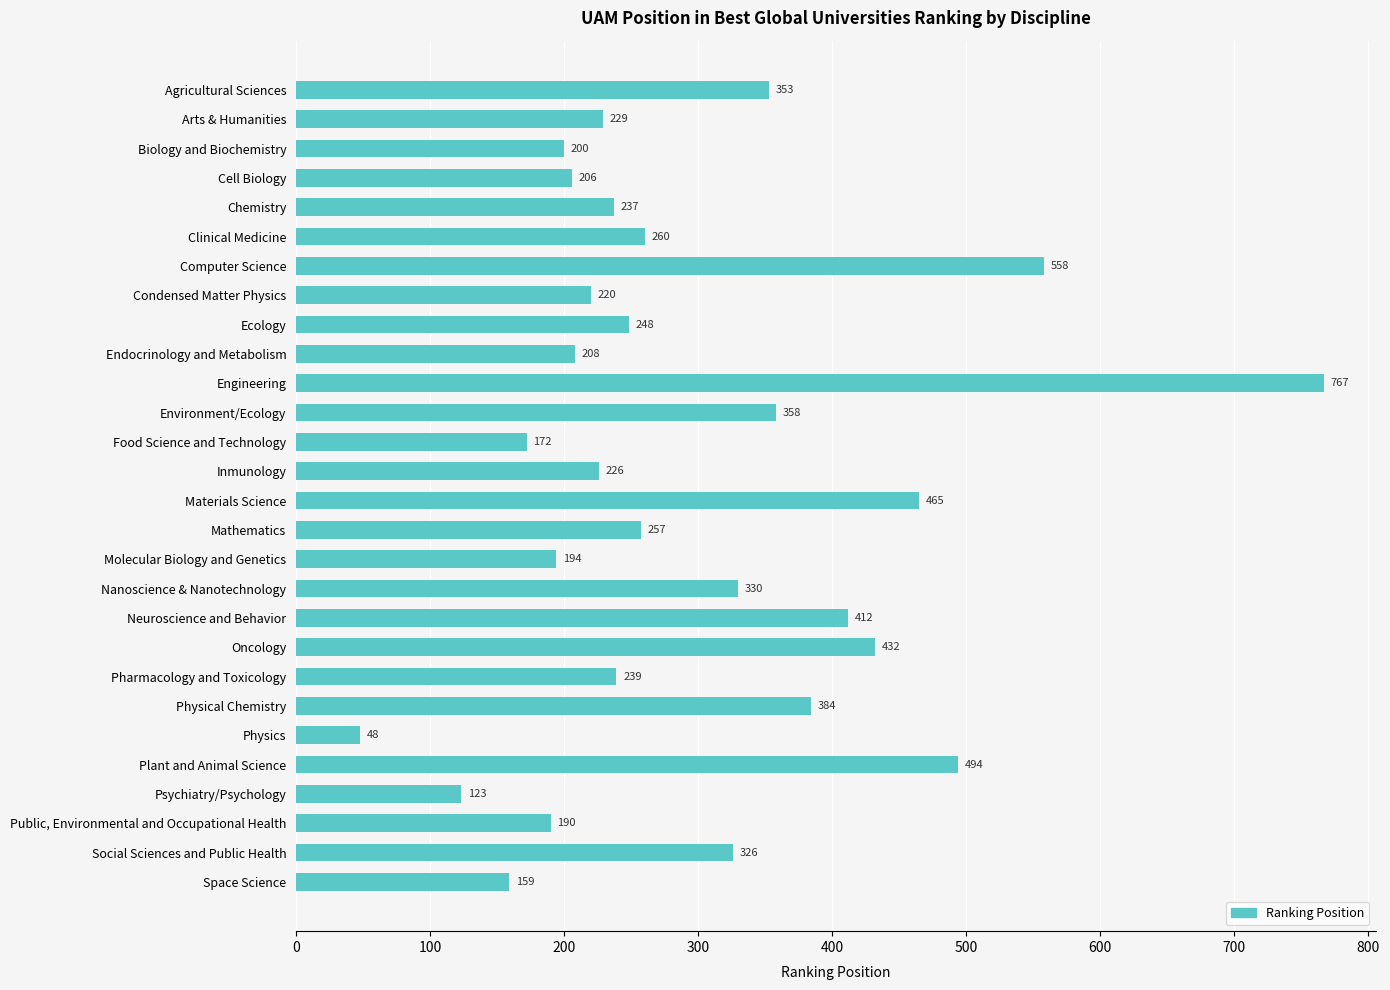

What is the difference between the maximum and minimum values?

719